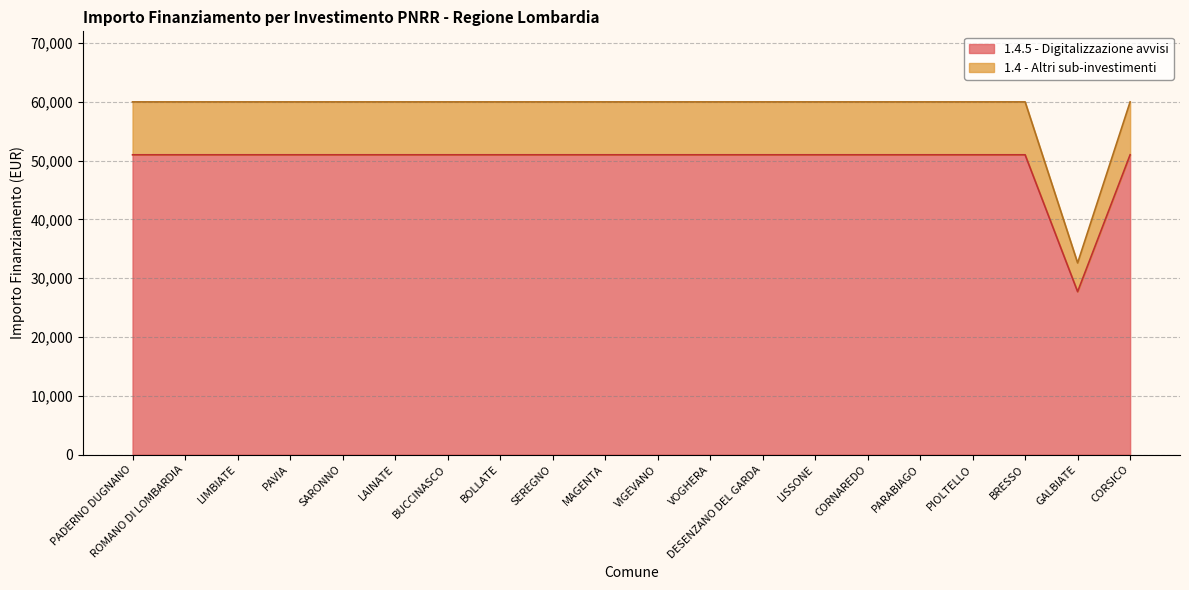

What is the difference between the maximum and minimum values in the 1.4.5 - Digitalizzazione avvisi series?

23270.5